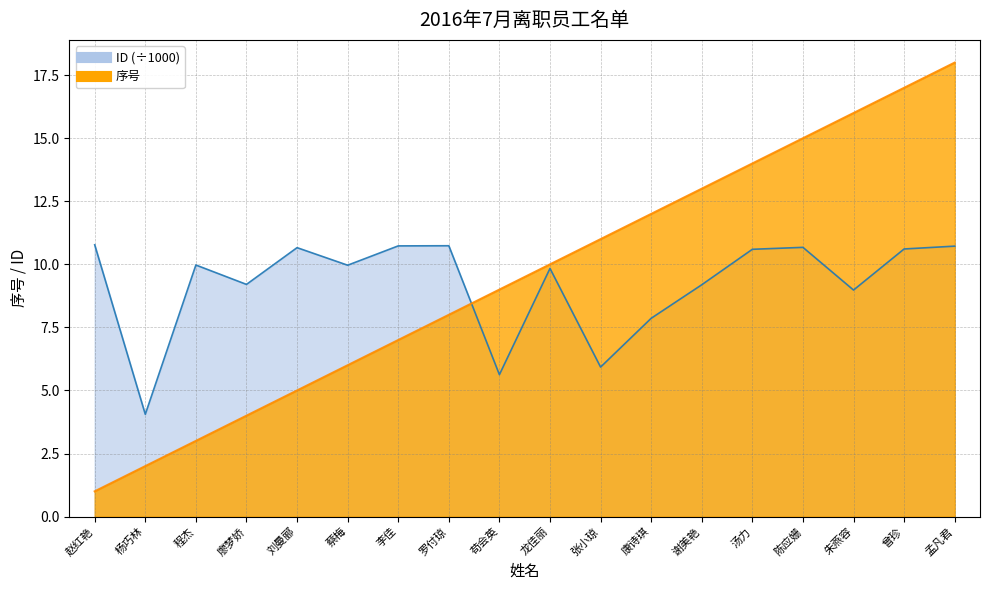

What is the minimum value shown in the chart?

1.0